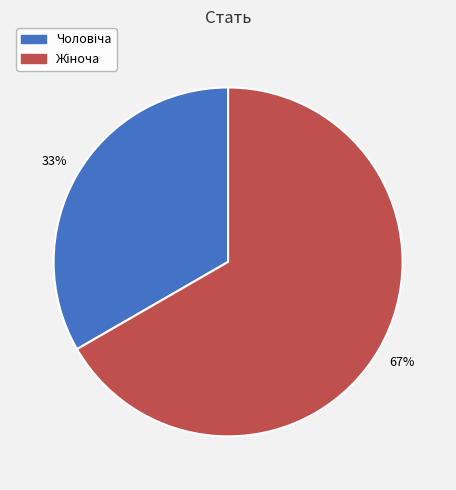

To the nearest percent, what percentage of the pie is Чоловіча?

33%